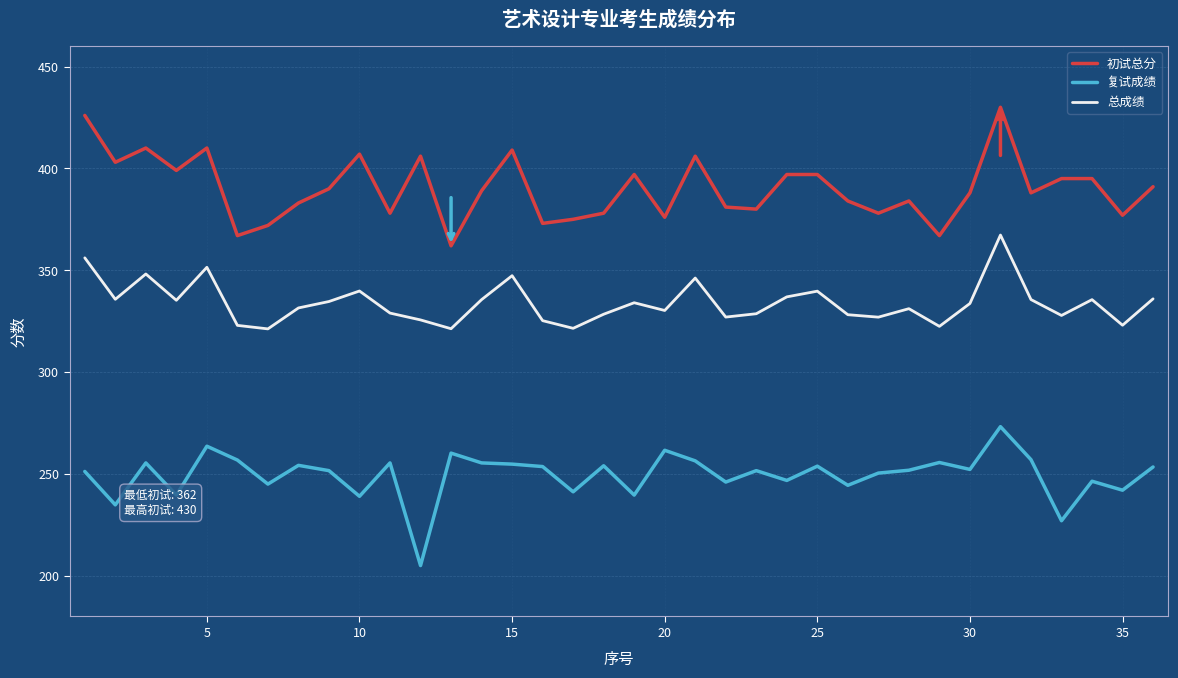

What is the difference between the maximum and minimum values in the 复试成绩 series?

68.2